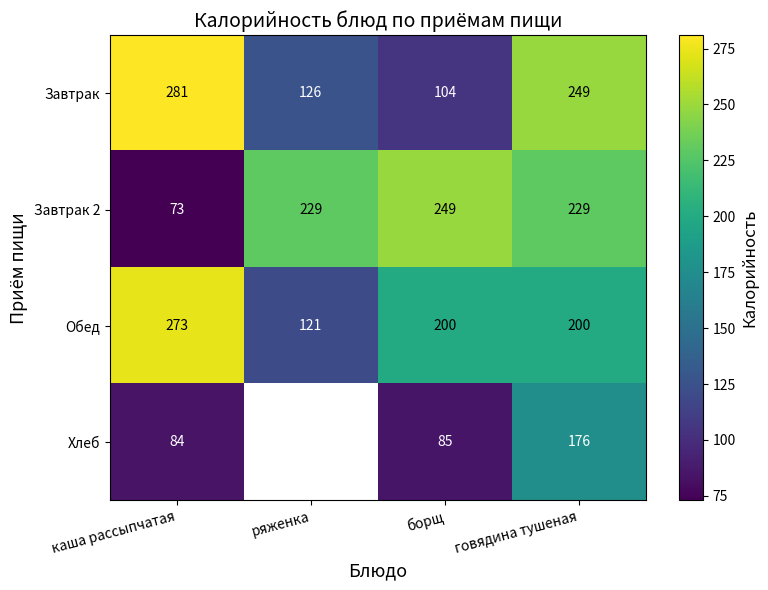

What is the difference between the highest and lowest values at каша рассыпчатая?

208